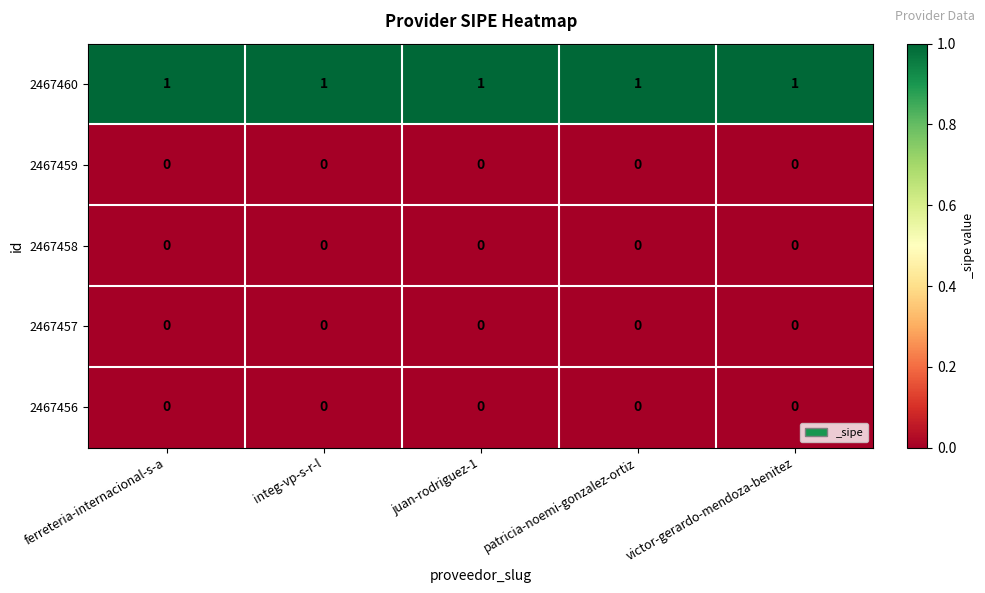

True or false: 2467456 has a value of 0 at integ-vp-s-r-l.

True